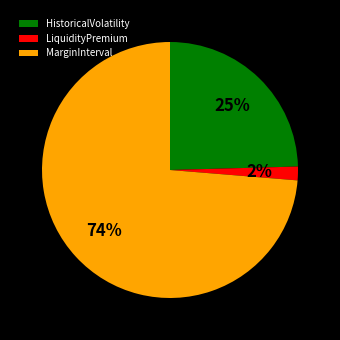

What percentage is the HistoricalVolatility slice, to the nearest percent?

25%